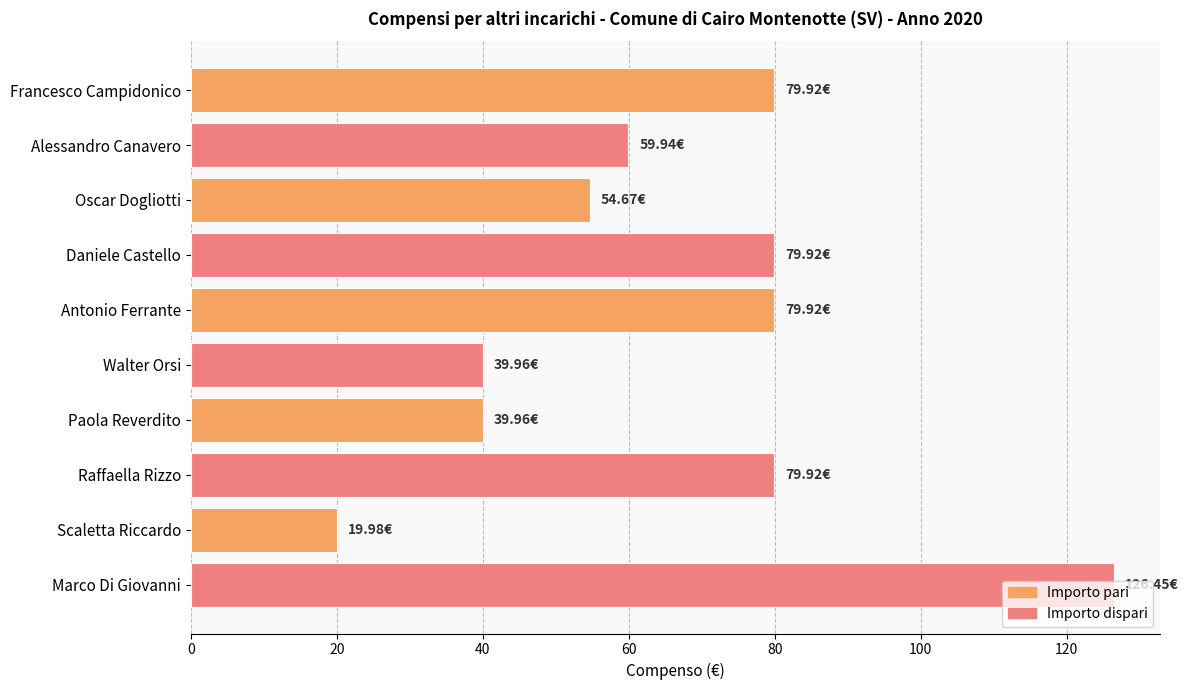

Which label corresponds to the largest value in the chart?

Marco Di Giovanni